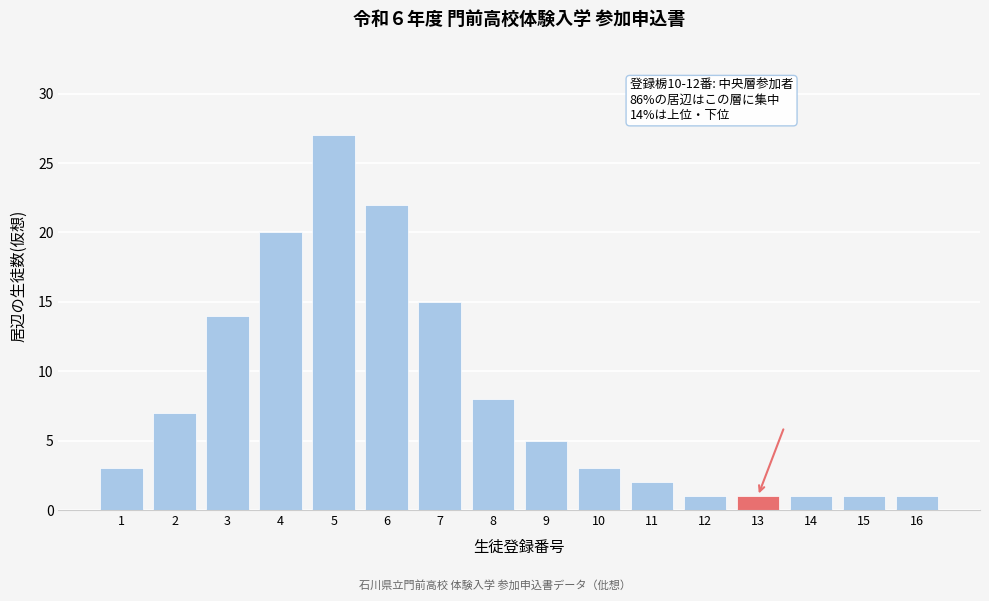

Reading left to right, list all the values displayed in this chart.

3	7	14	20	27	22	15	8	5	3	2	1	1	1	1	1